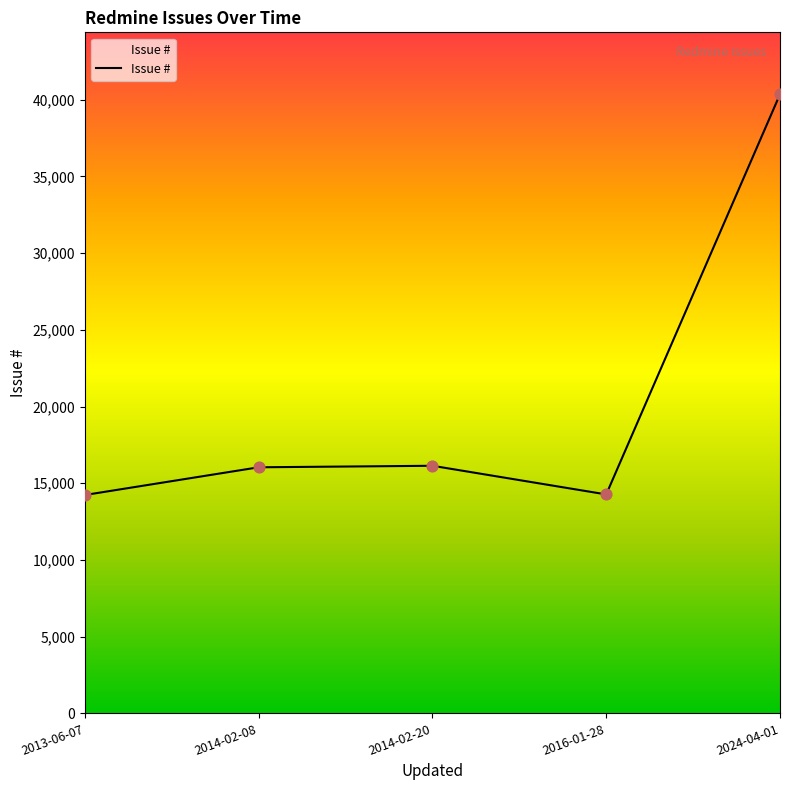

What is the change in value from 2016-01-28 to 2024-04-01?

+26089